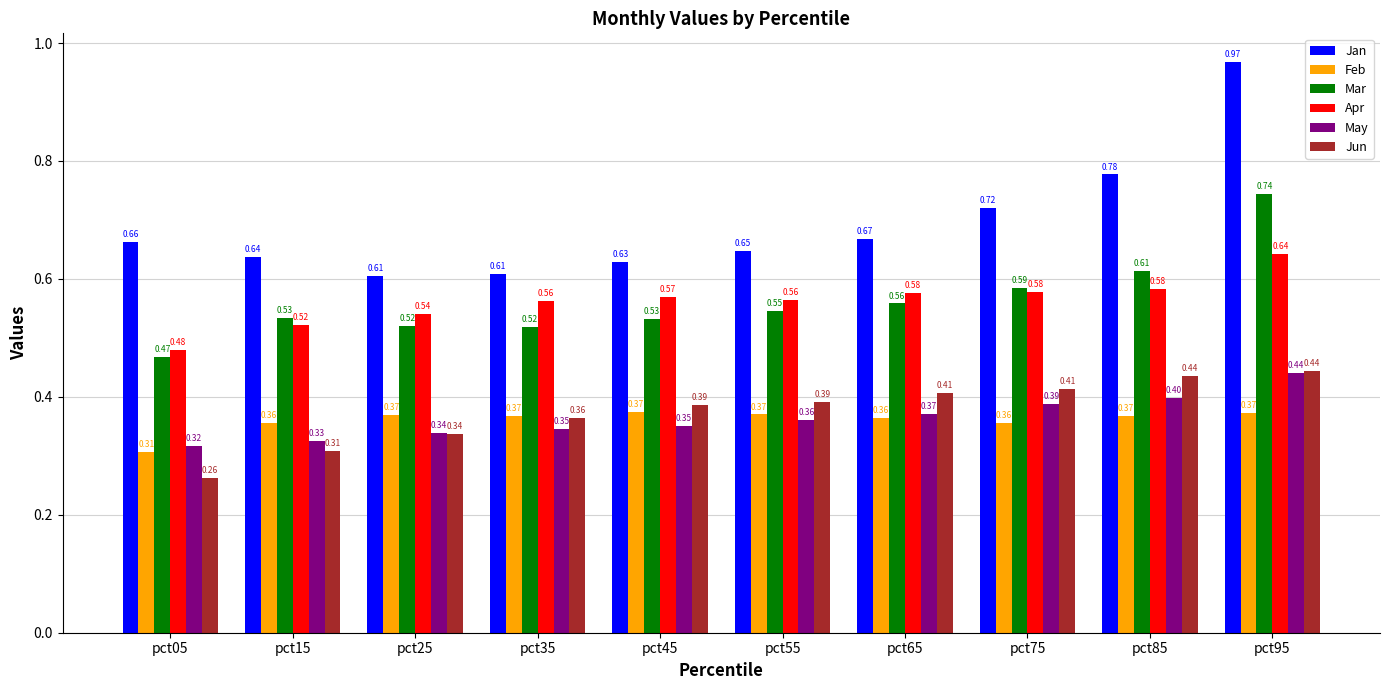

Is the value of Jun at pct65 greater than the value of Feb at pct45?

Yes